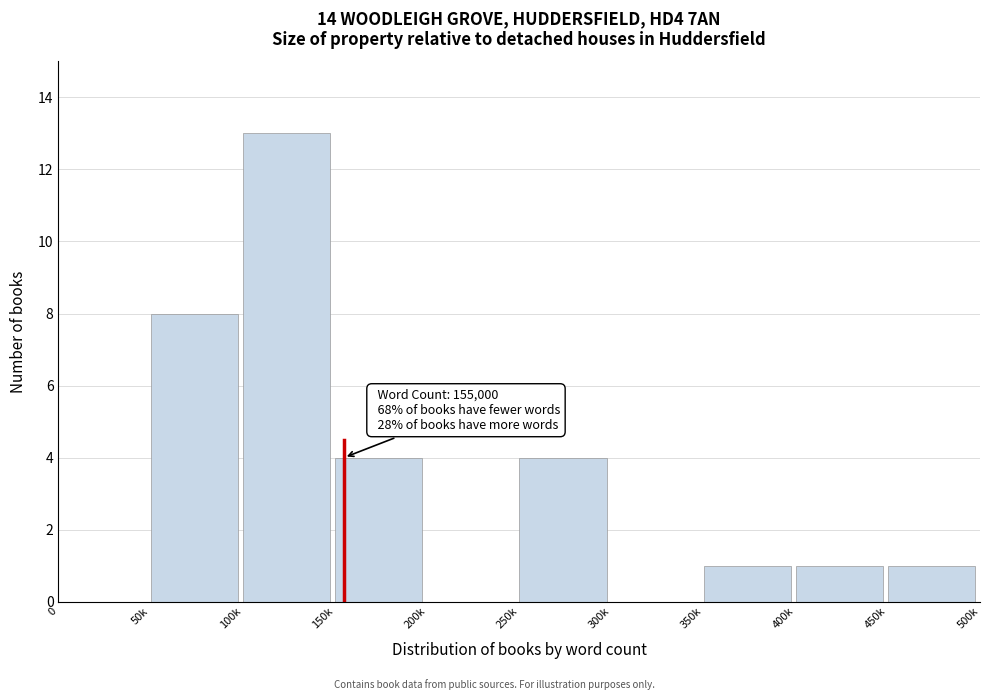

Reading right to left, extract all data points from this chart.

450k=1	400k=1	350k=1	300k=0	250k=4	200k=0	150k=4	100k=13	50k=8	0=0